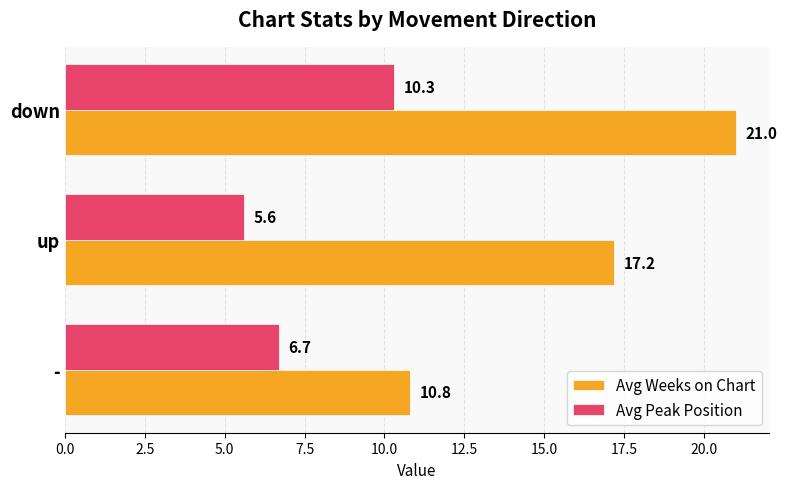

The value of Avg Weeks on Chart at up is 7.3. True or false?

False